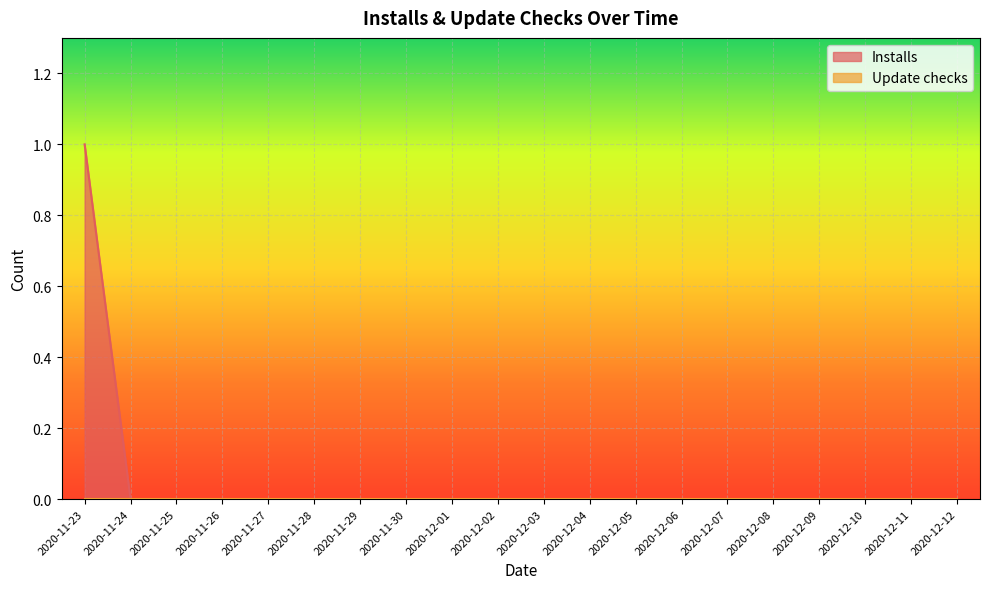

The value at 2020-12-07 is 0. True or false?

False